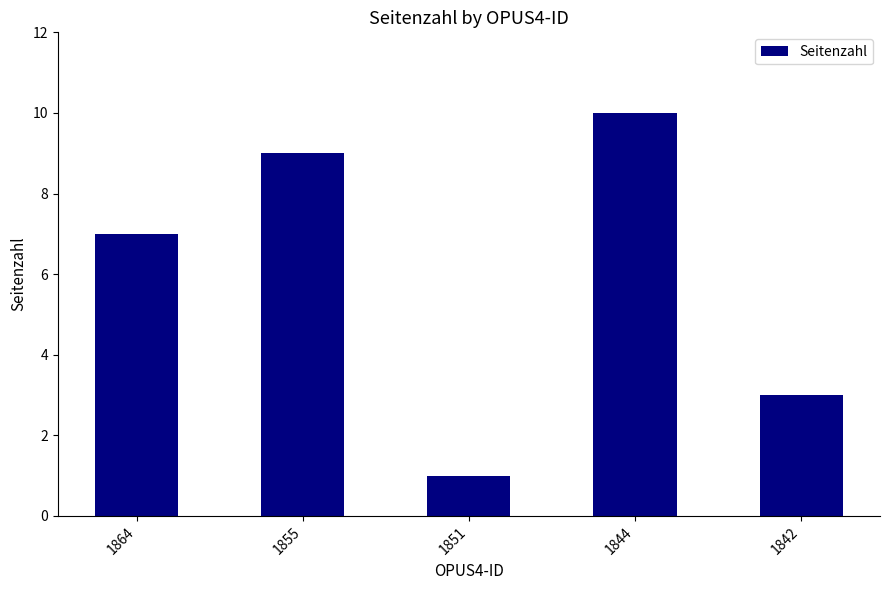

True or false: the data shows 10 at 1844.

True